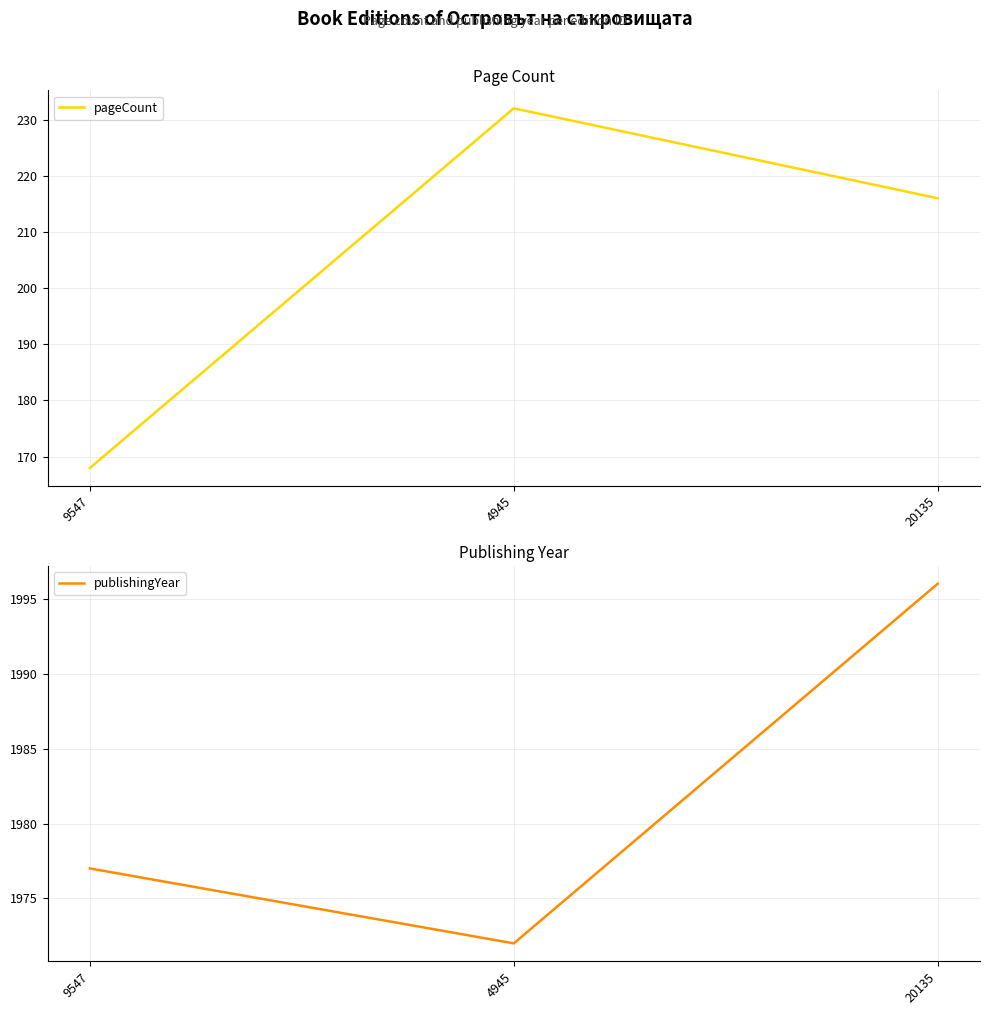

What is the minimum value shown in the chart?

168